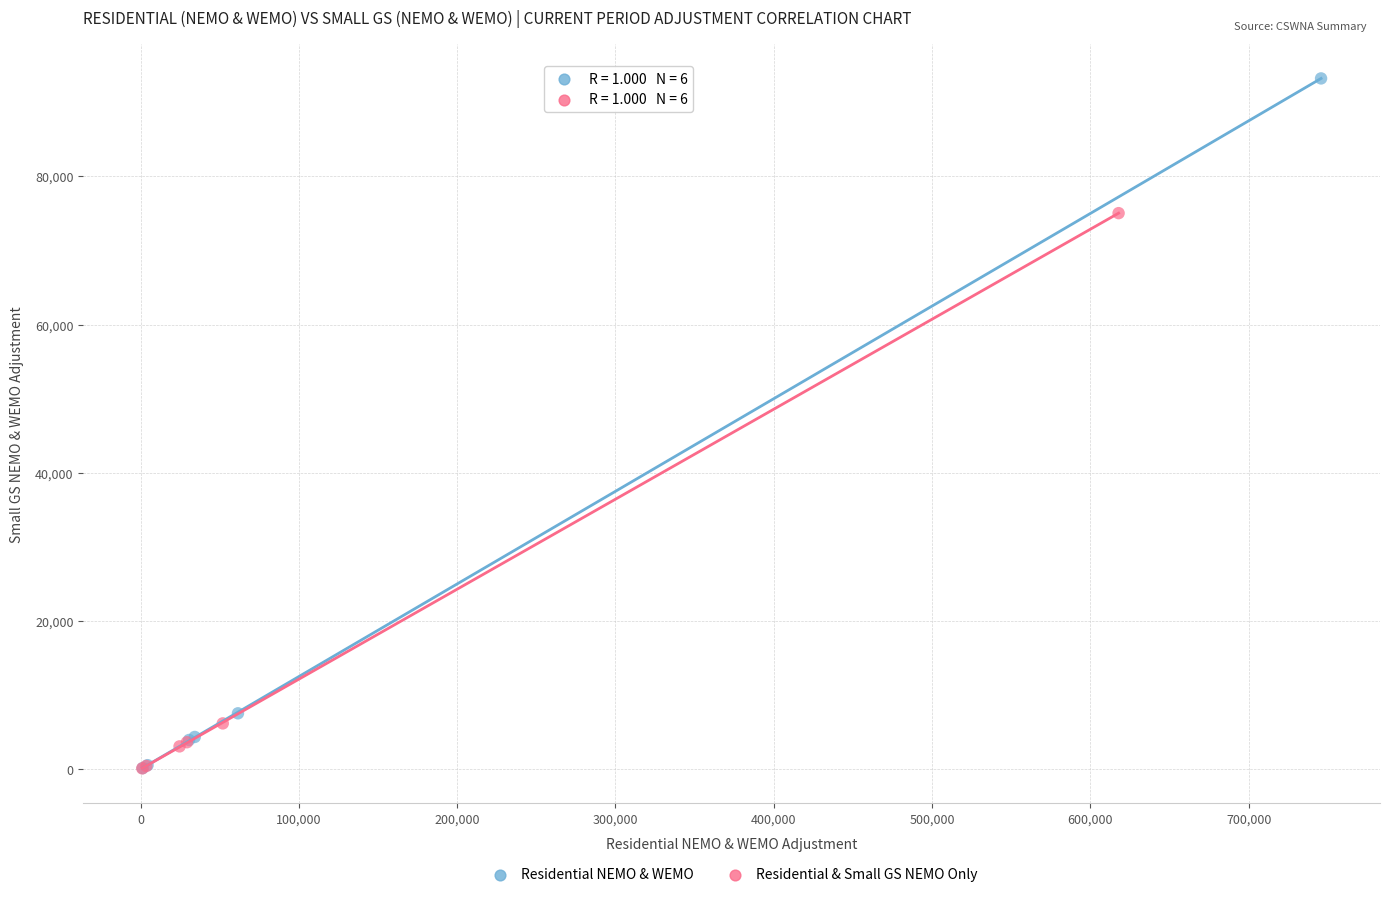

What are all the series names shown in the legend?

Residential NEMO & WEMO, Residential & Small GS NEMO Only